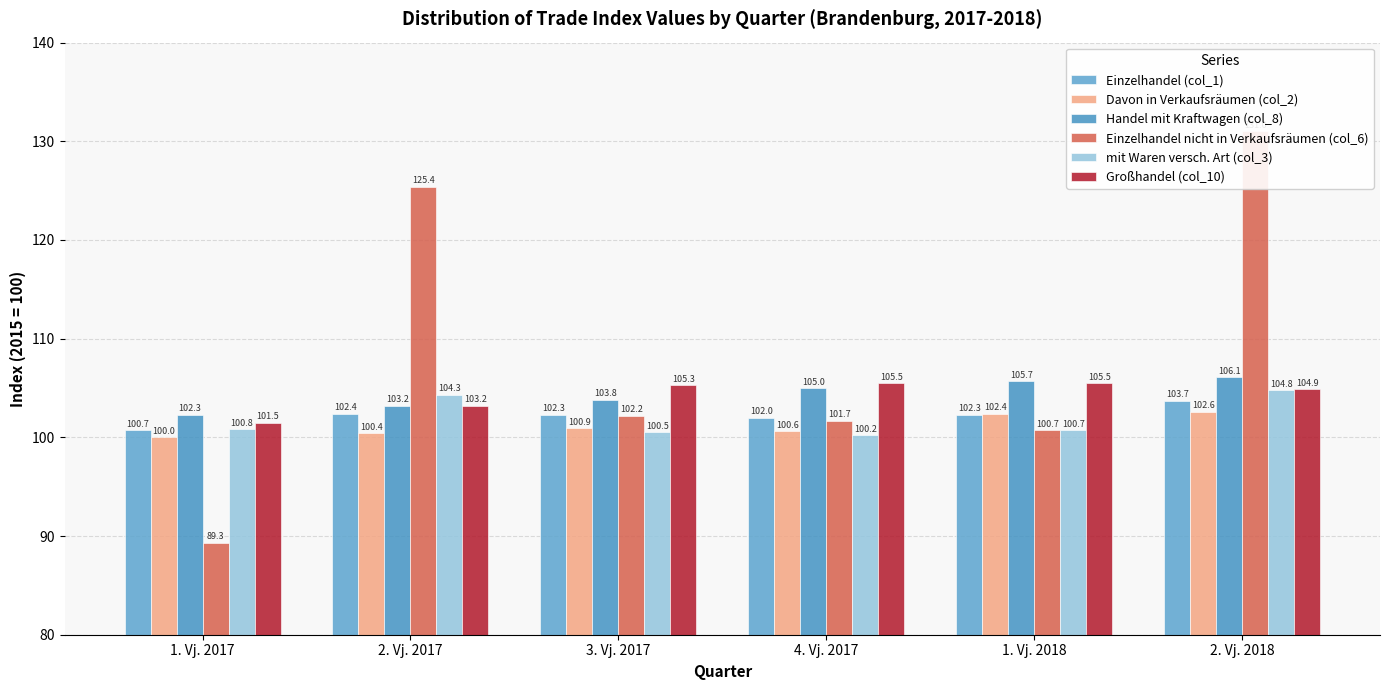

Is it true that Davon in Verkaufsräumen (col_2) equals 100.4 at 2. Vj. 2017?

True